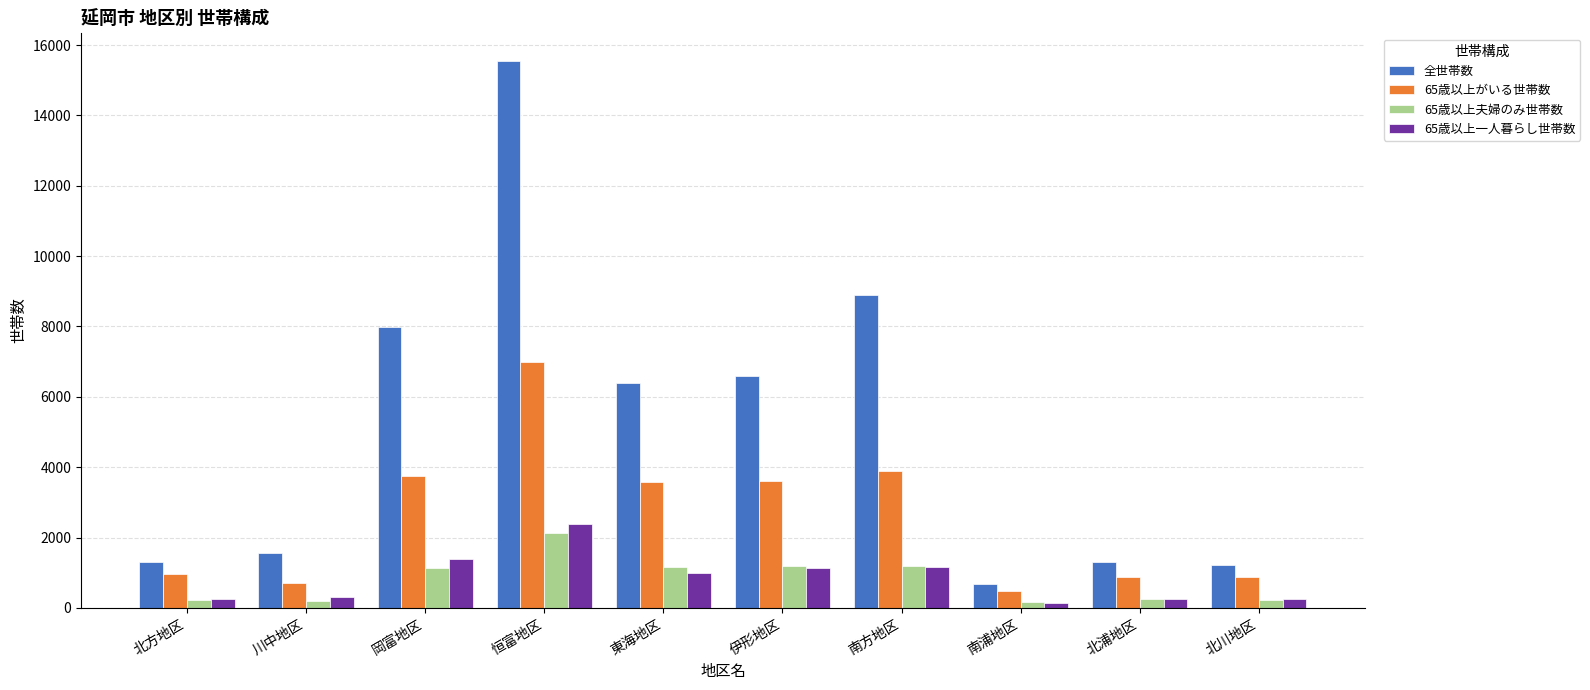

The 65歳以上夫婦のみ世帯数 series shows 823 at 恒富地区. True or false?

False